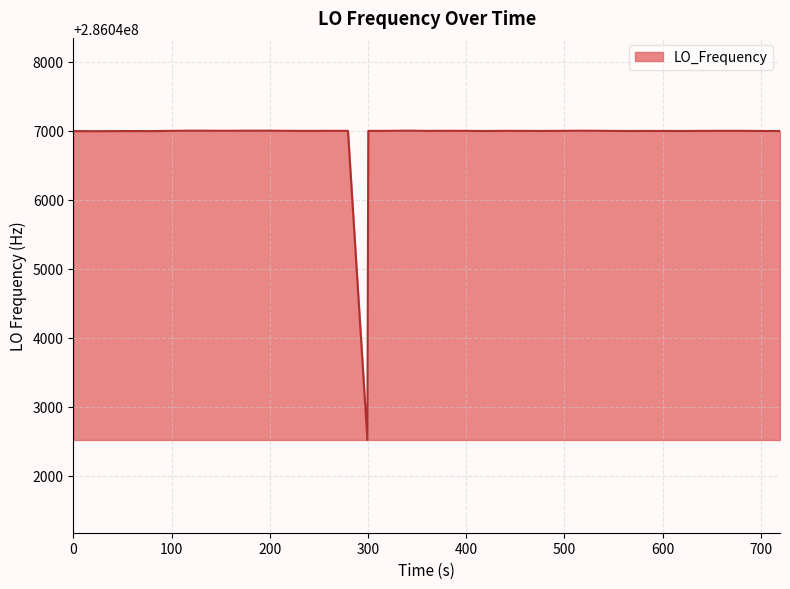

What is the maximum value shown in the chart?

286047002.8